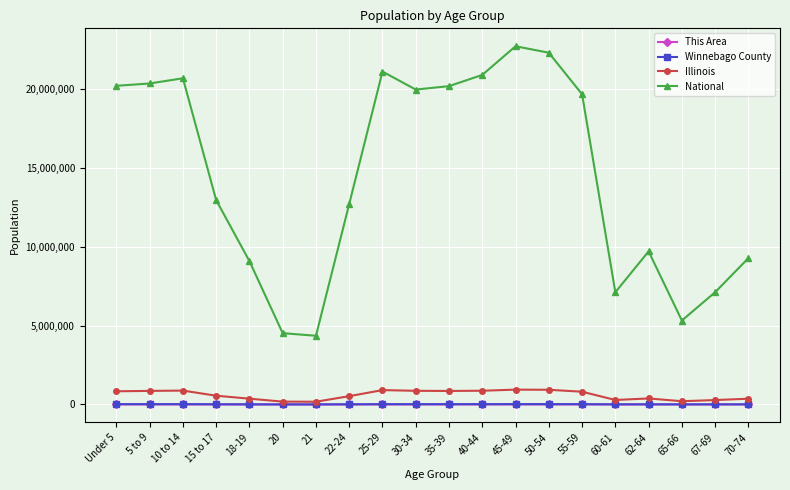

How many data points in Illinois are less than 807778?

10